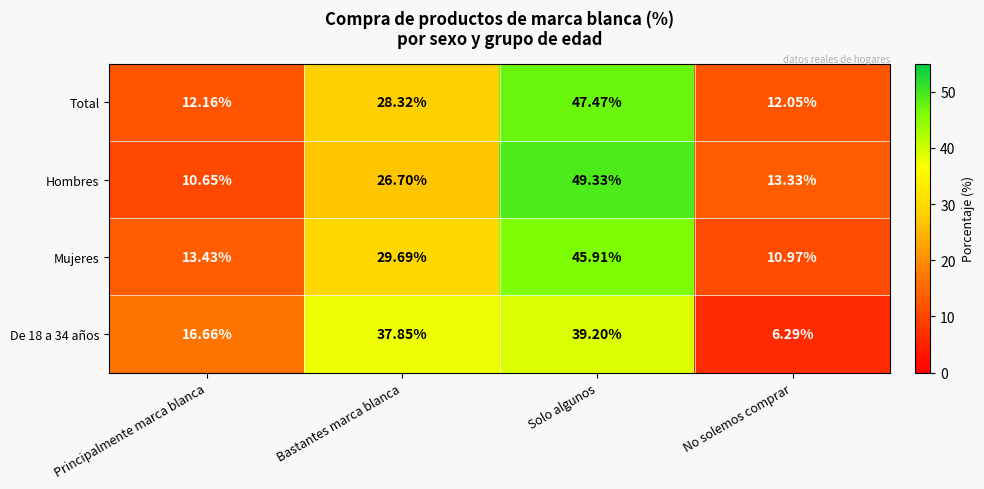

Count the number of categories in the chart.

4